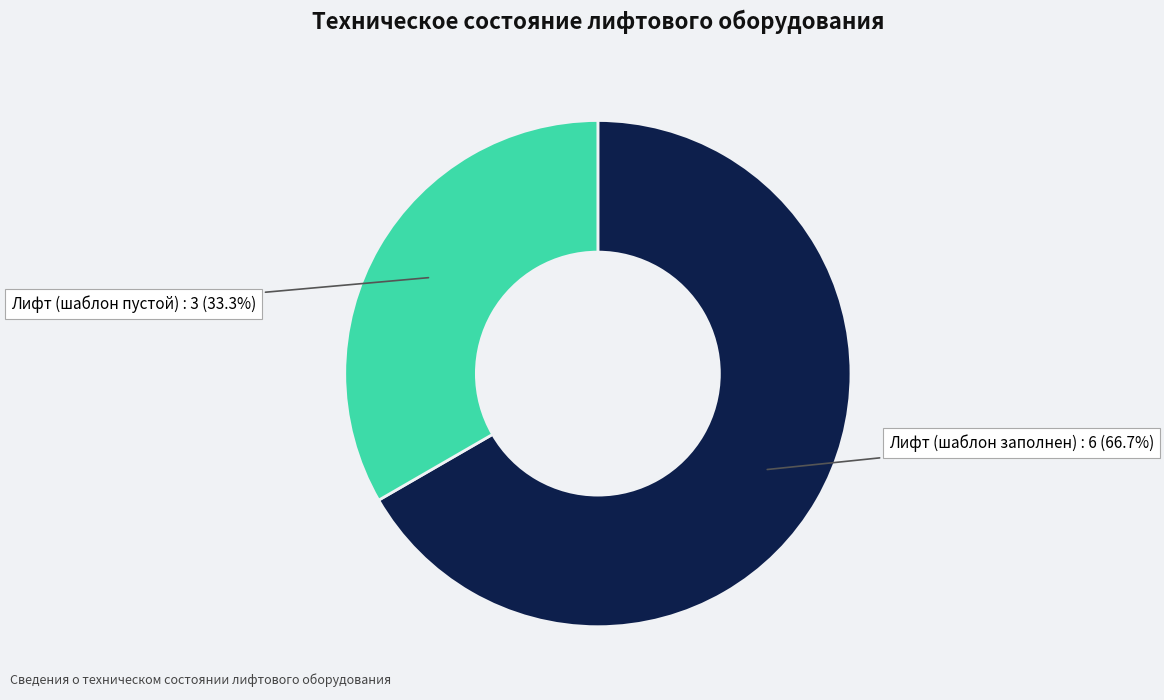

Does any single category account for the majority?

Yes